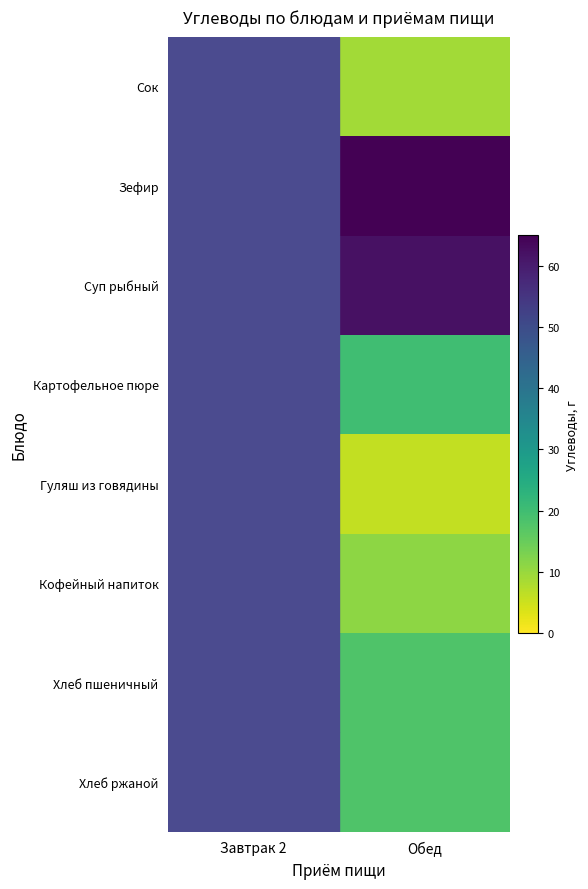

At which category is the sum across all series the highest?

Обед